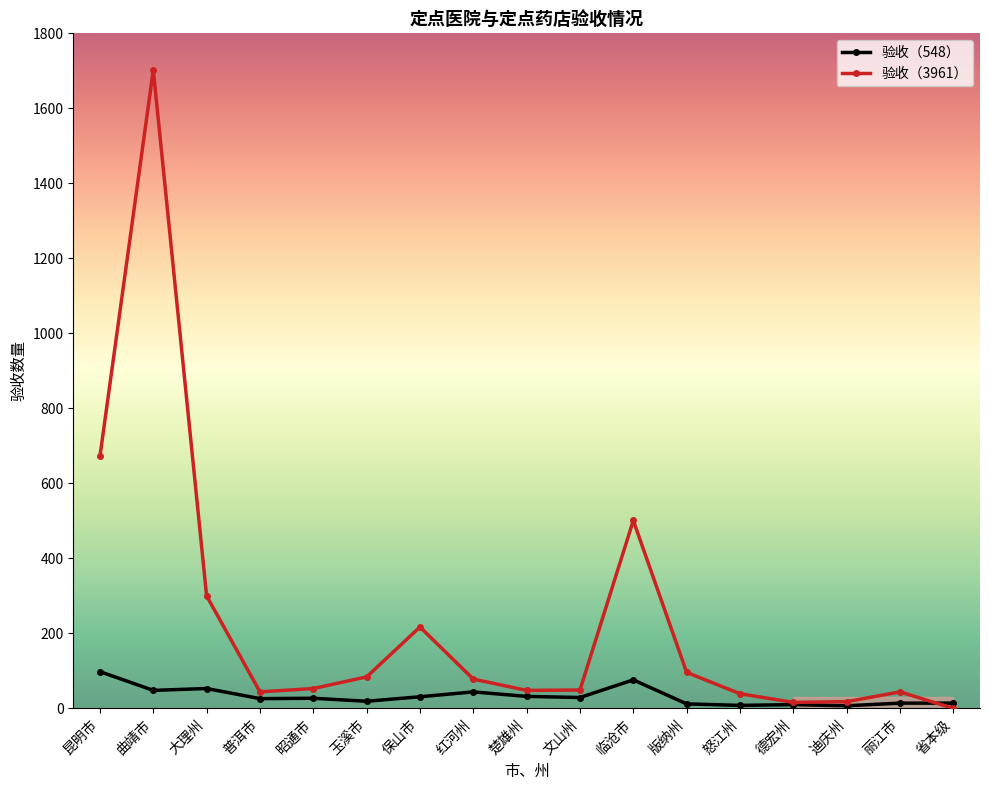

Where is the first local maximum for 验收（3961）?

曲靖市